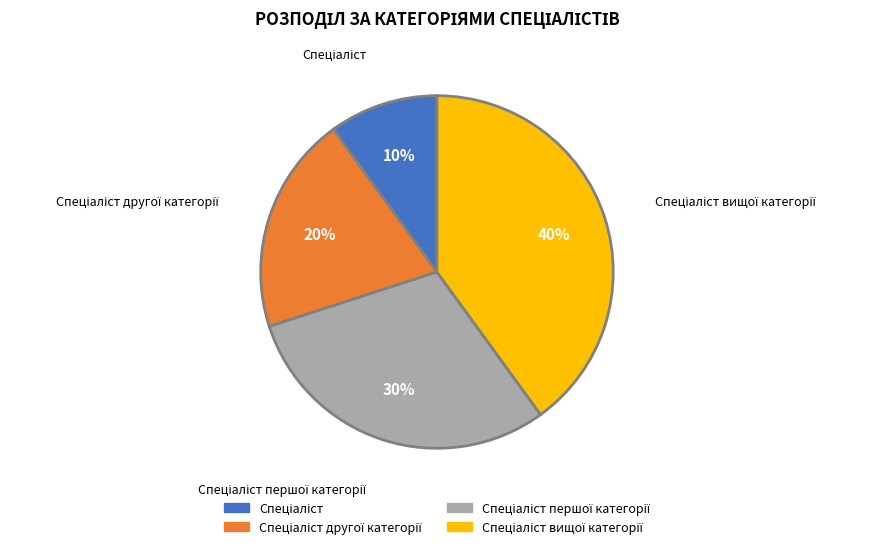

Is there a majority slice in this chart?

No